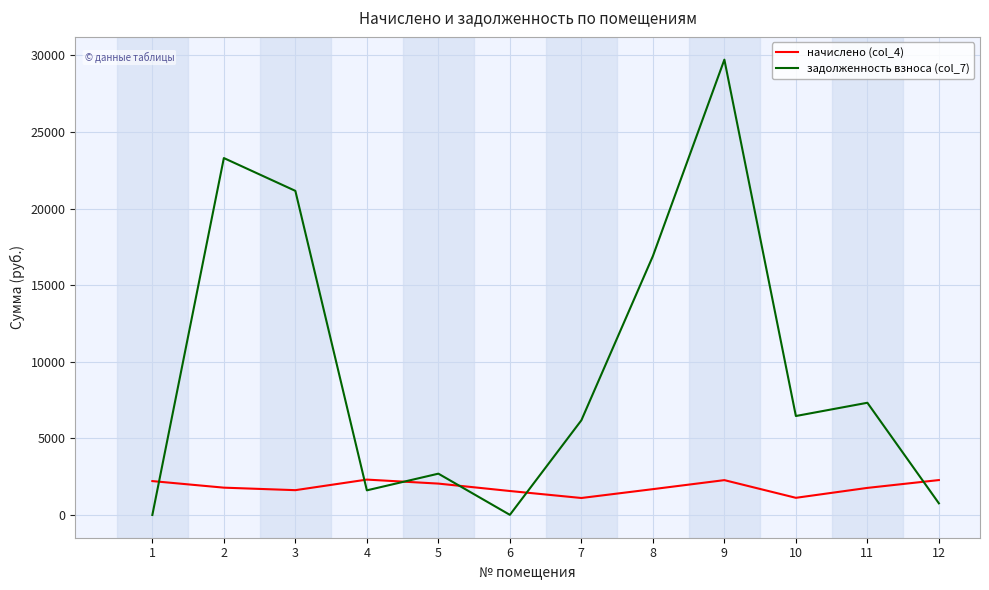

What is the greatest value displayed?

29726.0